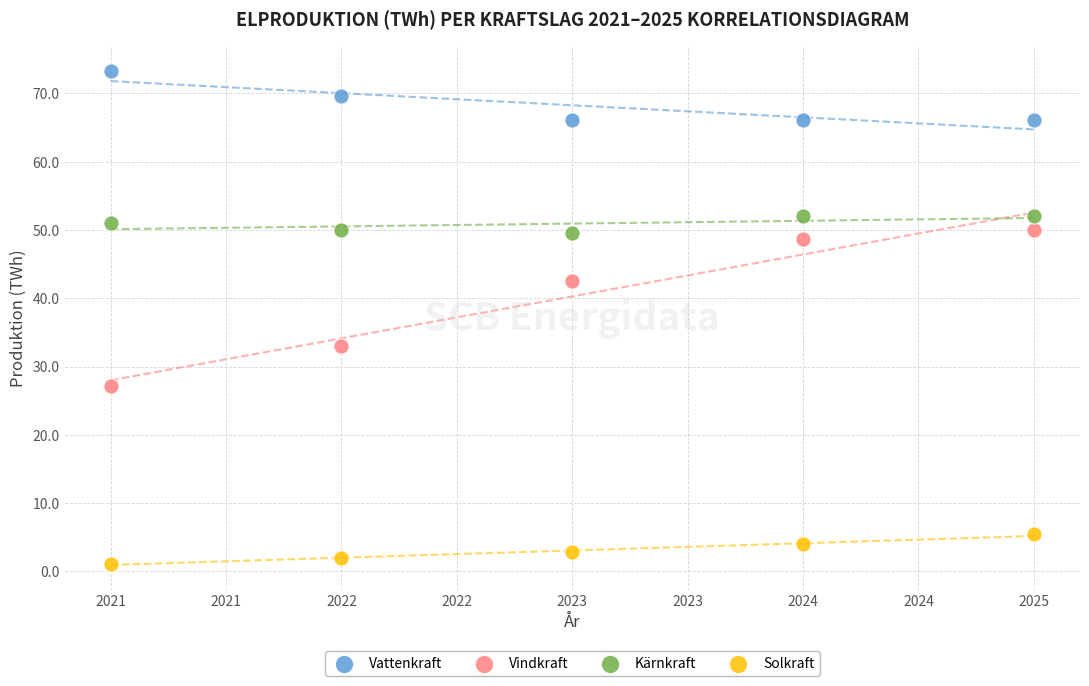

Across all data points, what is the range of Y values (max minus min)?

72.2